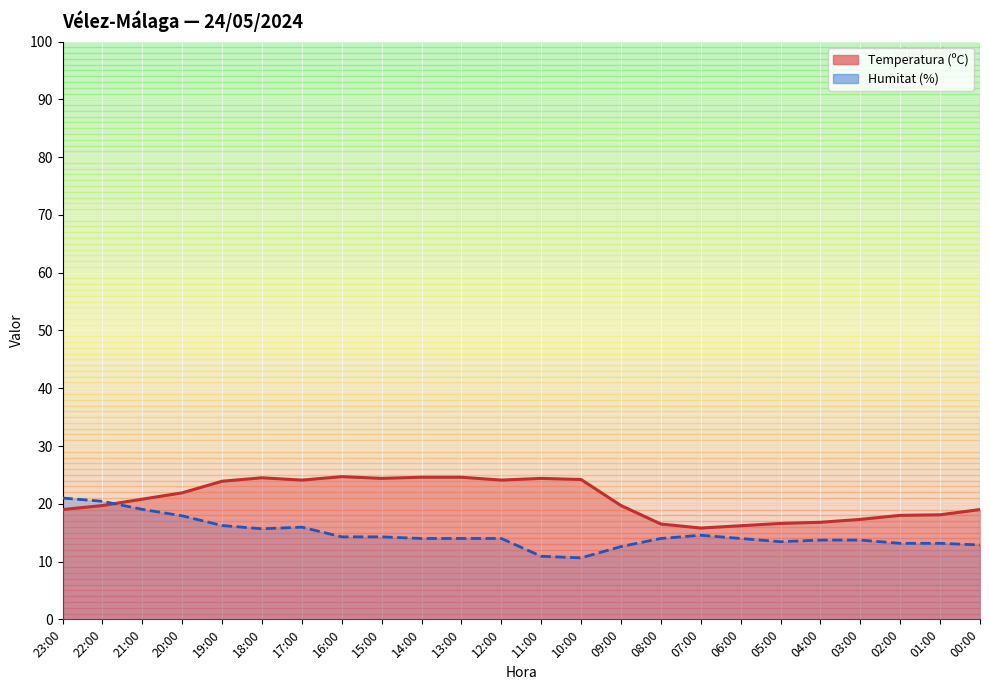

Reading left to right, list all the values displayed in this chart.

Temperatura (ºC): 23:00=19.0	22:00=19.7	21:00=20.8	20:00=21.9	19:00=23.9	18:00=24.5	17:00=24.1	16:00=24.7	15:00=24.4	14:00=24.6	13:00=24.6	12:00=24.1	11:00=24.4	10:00=24.2	09:00=19.7	08:00=16.5	07:00=15.8	06:00=16.2	05:00=16.6	04:00=16.8	03:00=17.3	02:00=18.0	01:00=18.1	00:00=19.0
Humitat (%): 23:00=21.0	22:00=20.4	21:00=19.0	20:00=17.9	19:00=16.2	18:00=15.7	17:00=16.0	16:00=14.3	15:00=14.3	14:00=14.0	13:00=14.0	12:00=14.0	11:00=10.9	10:00=10.6	09:00=12.6	08:00=14.0	07:00=14.6	06:00=14.0	05:00=13.4	04:00=13.7	03:00=13.7	02:00=13.2	01:00=13.2	00:00=12.9